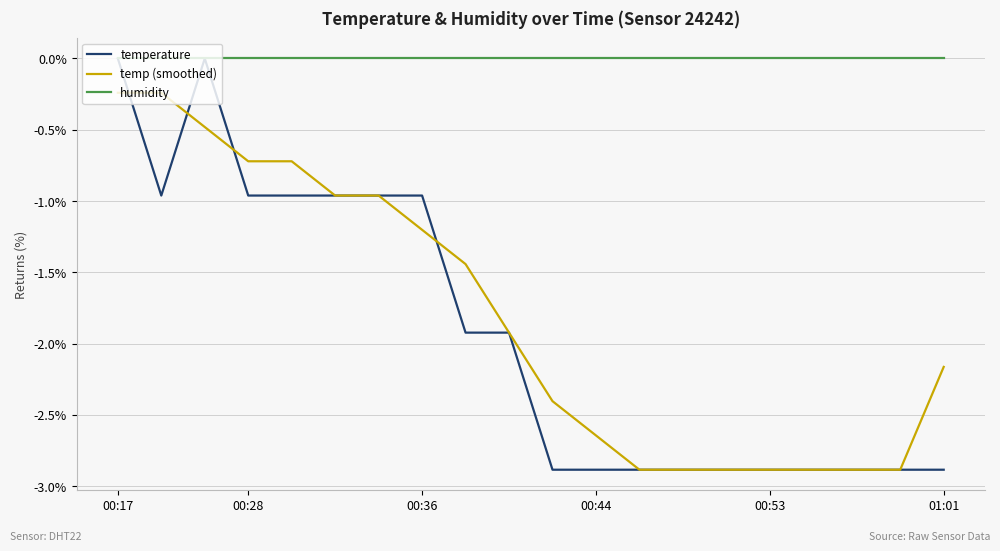

What is the smallest value displayed?

-2.9